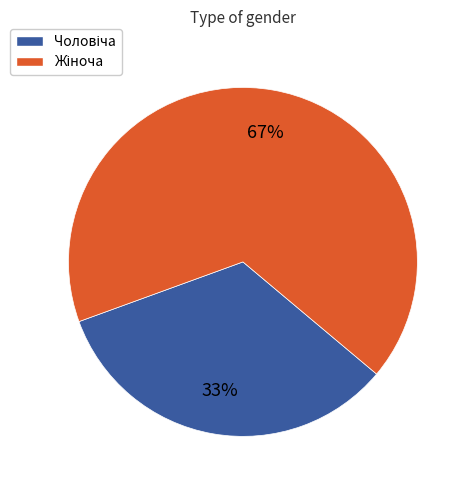

Which has a higher value, Жіноча or Чоловіча?

Жіноча